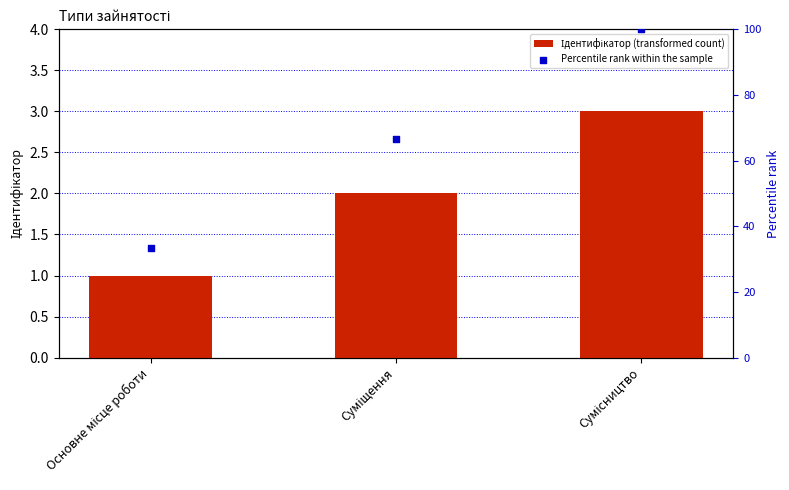

Which series reaches the maximum Y coordinate?

Percentile rank within the sample